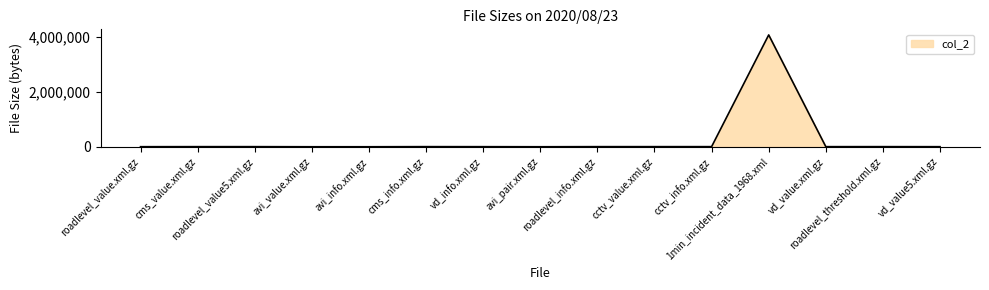

Does the chart display data point markers on the line(s)?

No